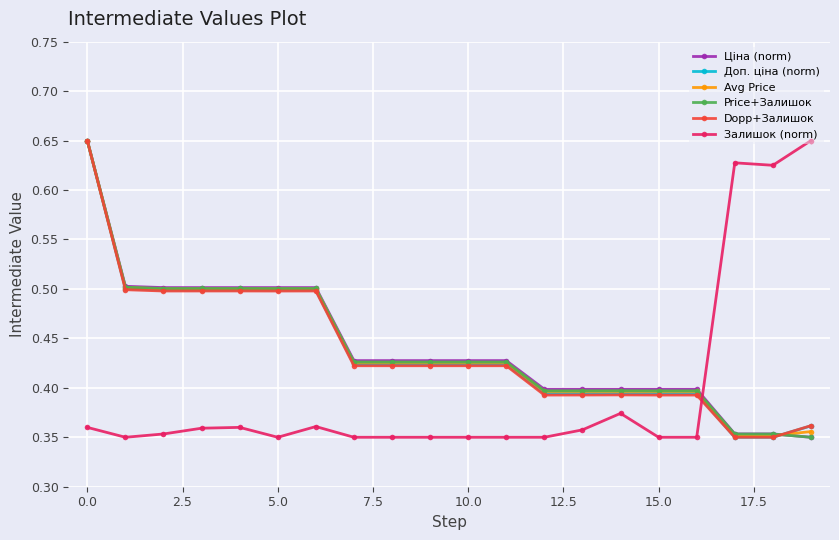

True or false: Доп. ціна (norm) and Залишок (norm) intersect in this chart.

True